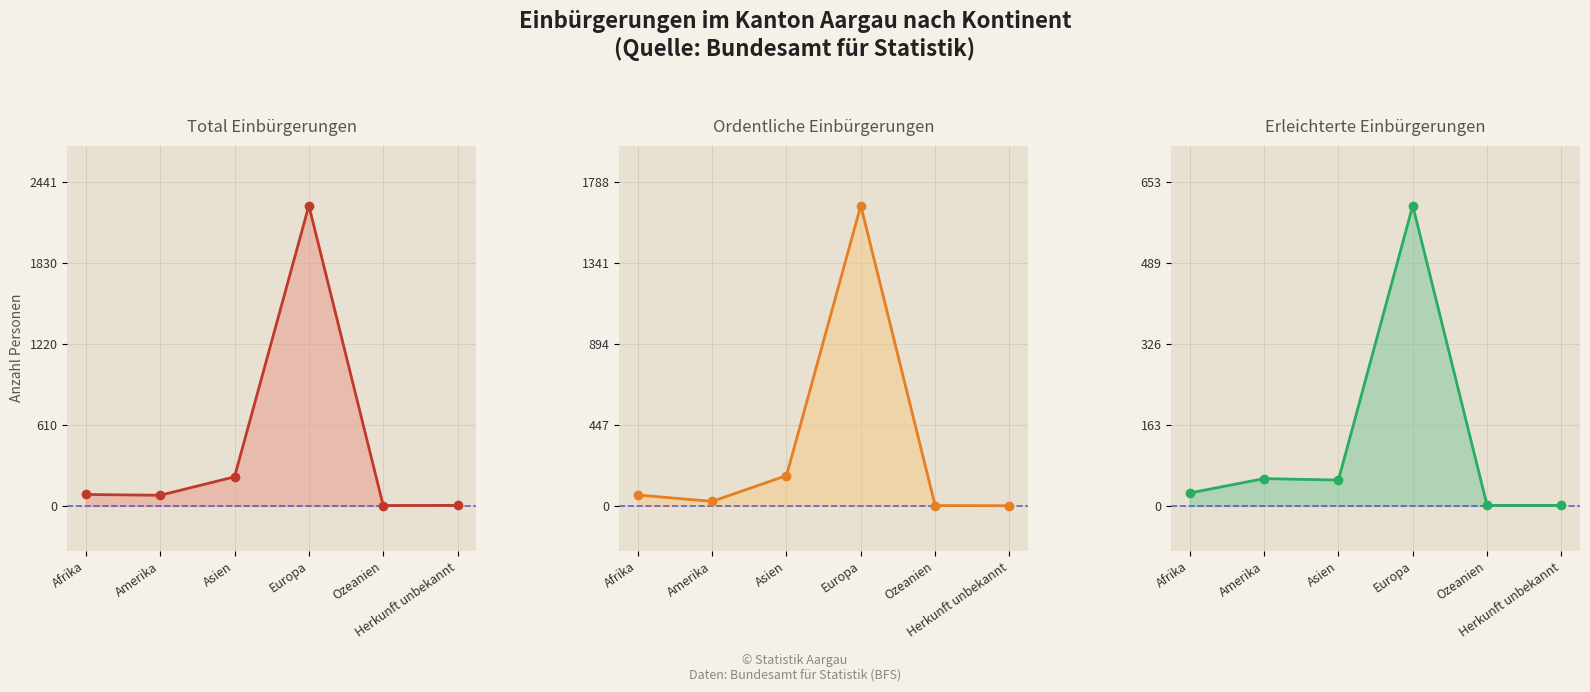

At which category does Total Einbürgerungen reach its first local valley?

Amerika